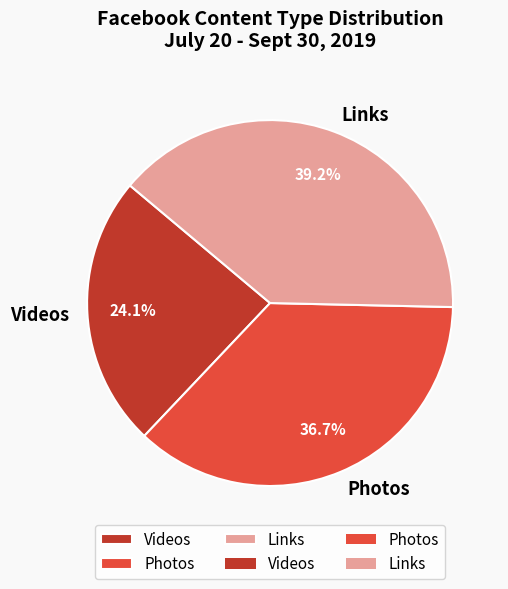

Is there a majority slice in this chart?

No